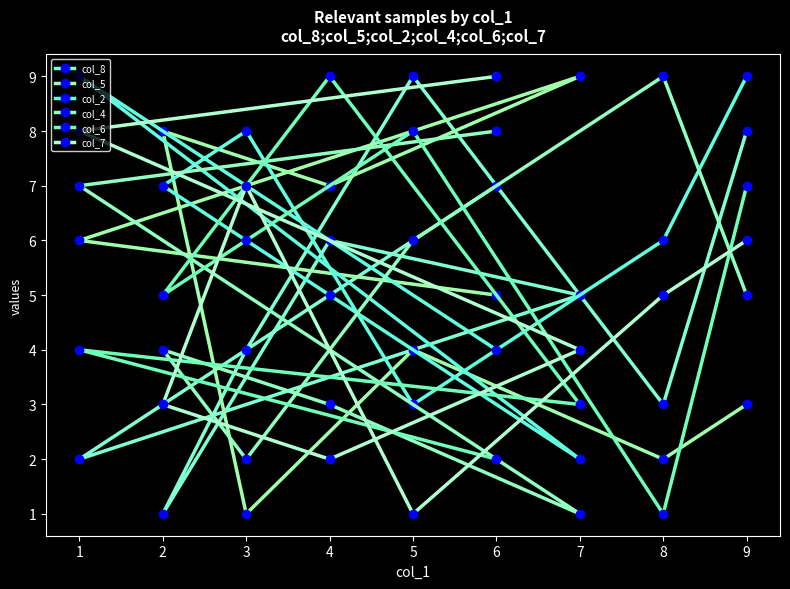

At which label does col_5 reach its peak?

7